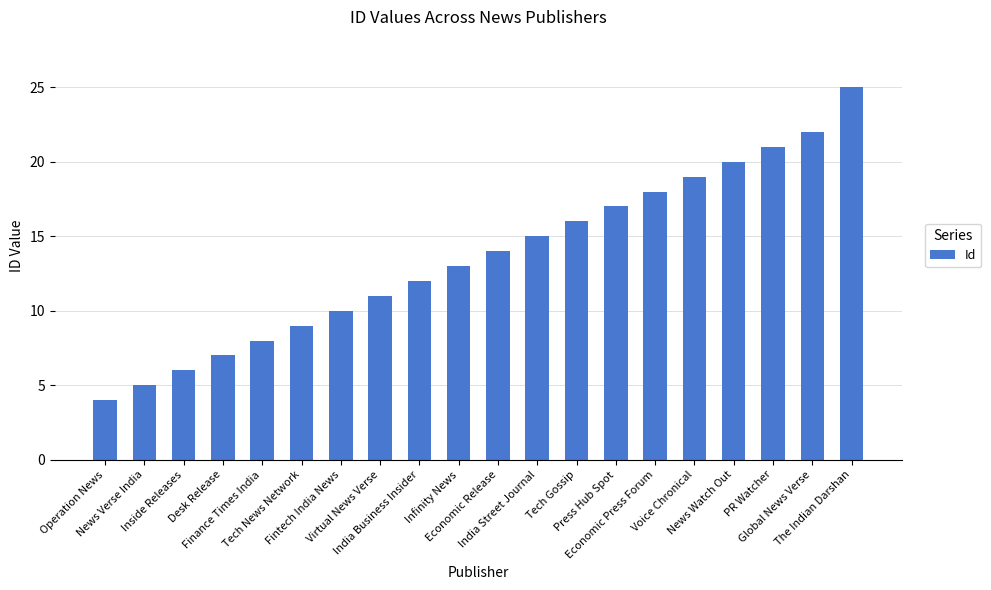

What is the label of the 6th bar from the right?

Economic Press Forum